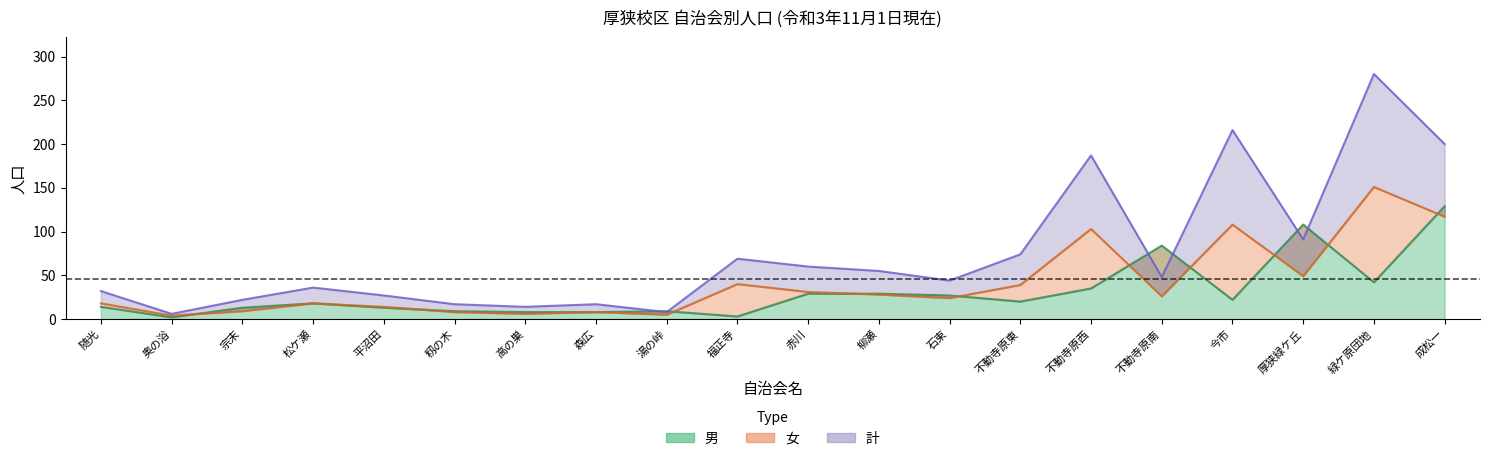

Is the value of 計 at 不動寺原東 greater than the value of 女 at 不動寺原南?

Yes